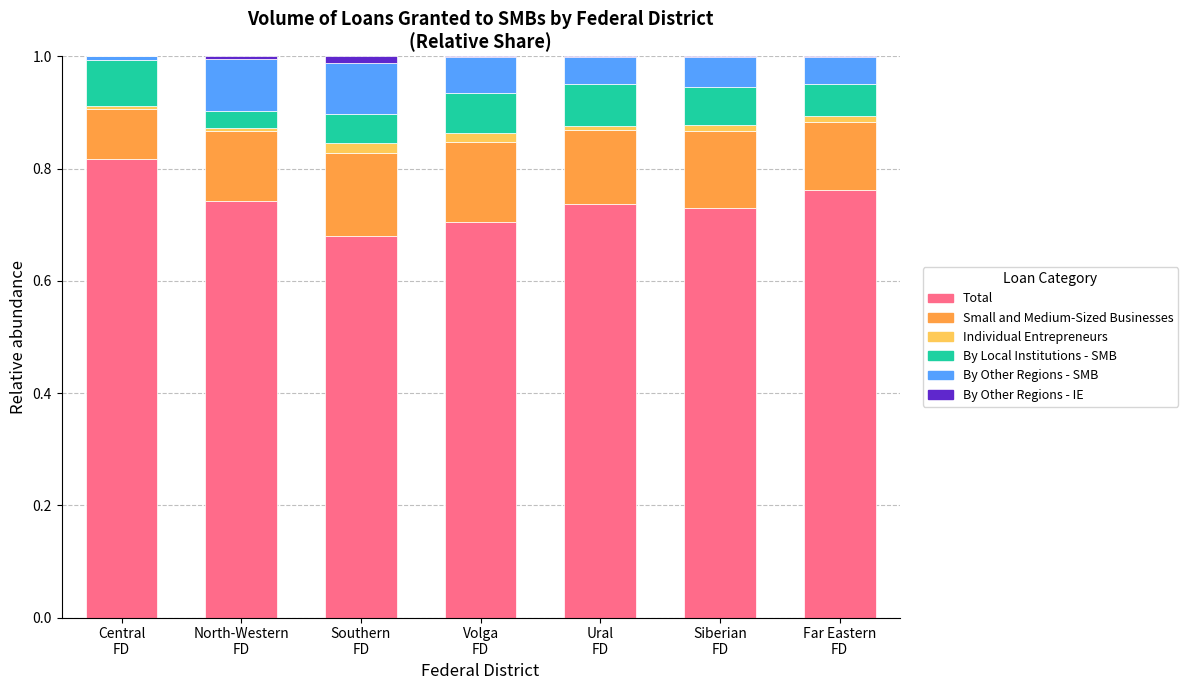

Which series changed the most between Central
FD and Ural
FD?

Total